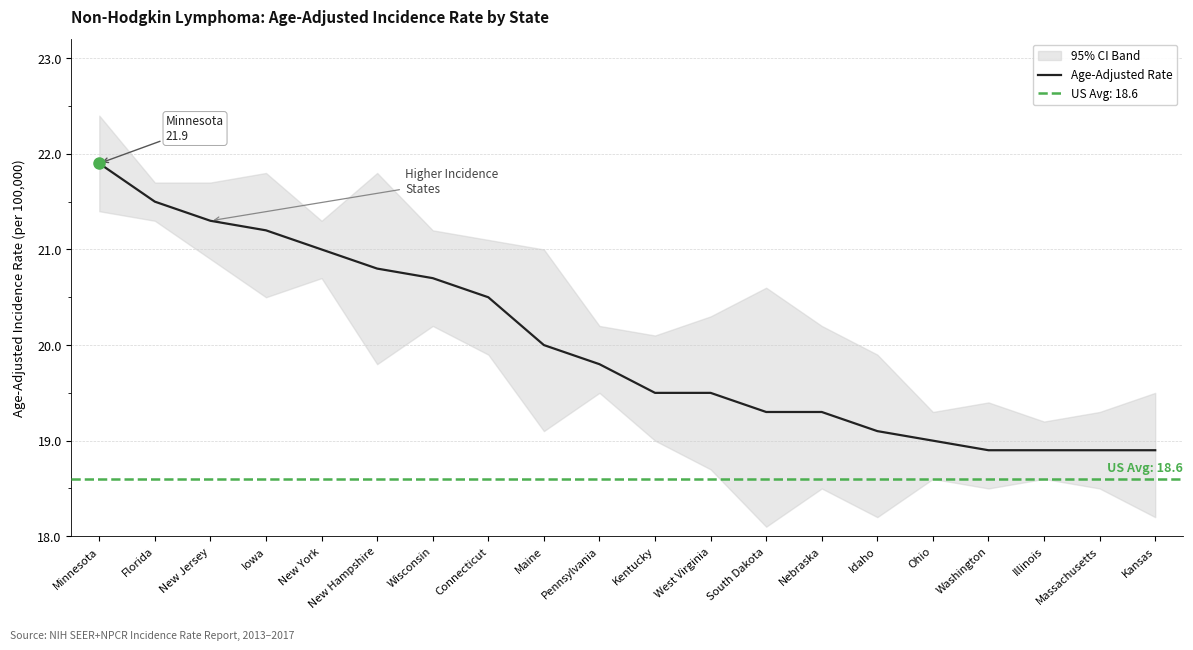

What is the value of the 5th point from the left?

21.0